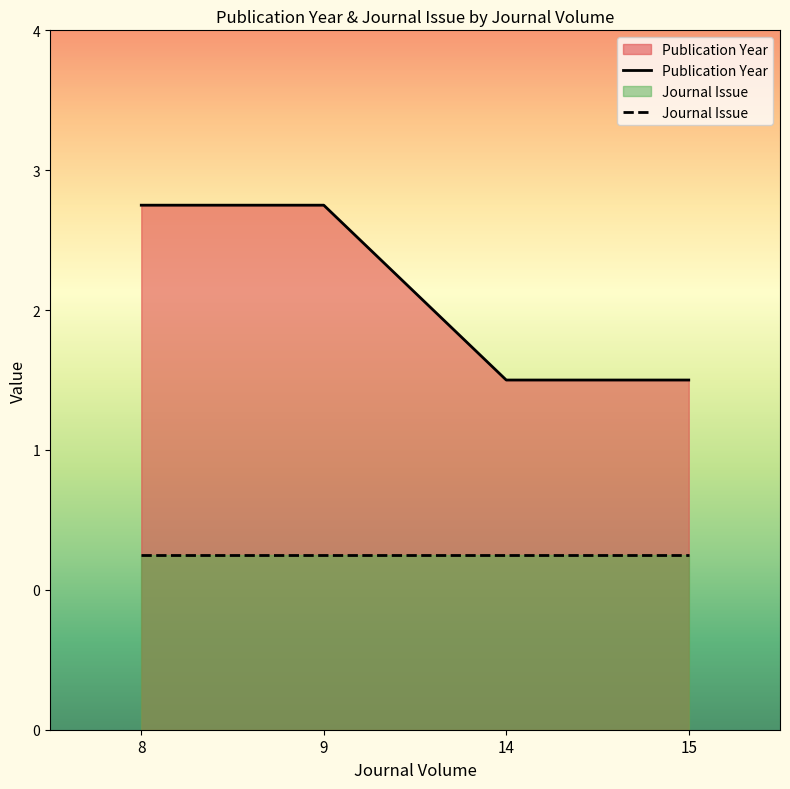

Rank the categories by value from lowest to highest.

14, 15, 8, 9